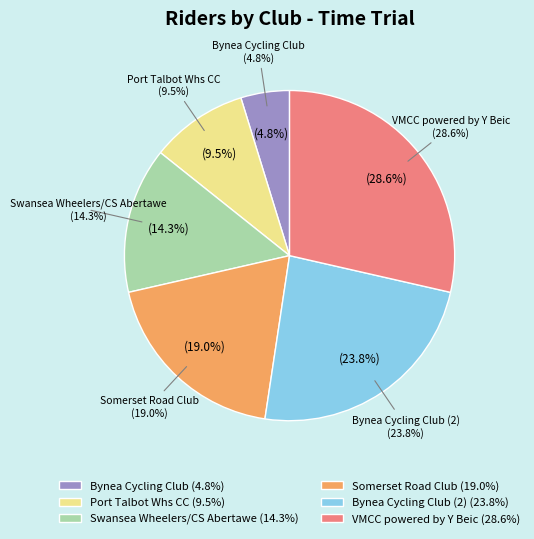

Count the number of slices in the pie.

6